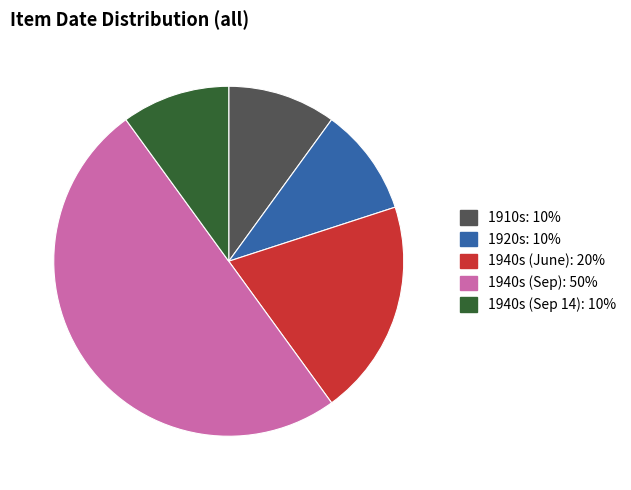

How many segments does this pie chart have?

5